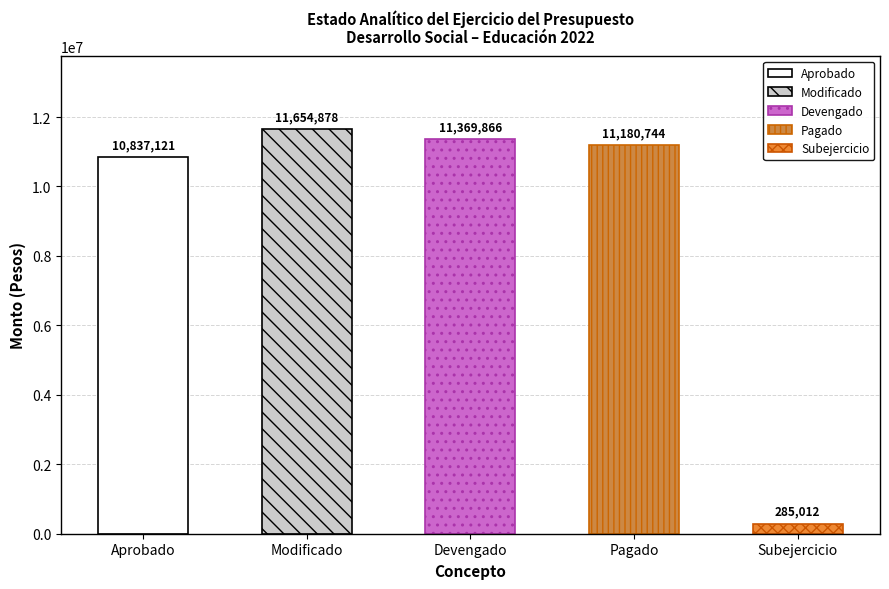

List the labels in order of value, smallest first.

Subejercicio, Aprobado, Pagado, Devengado, Modificado